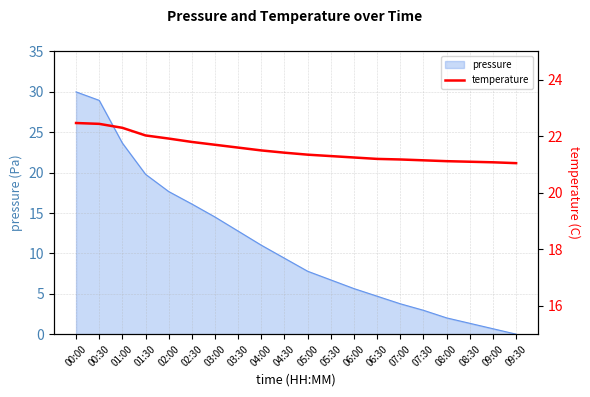

The chart shows a value of 5.6 at 02:30. True or false?

False